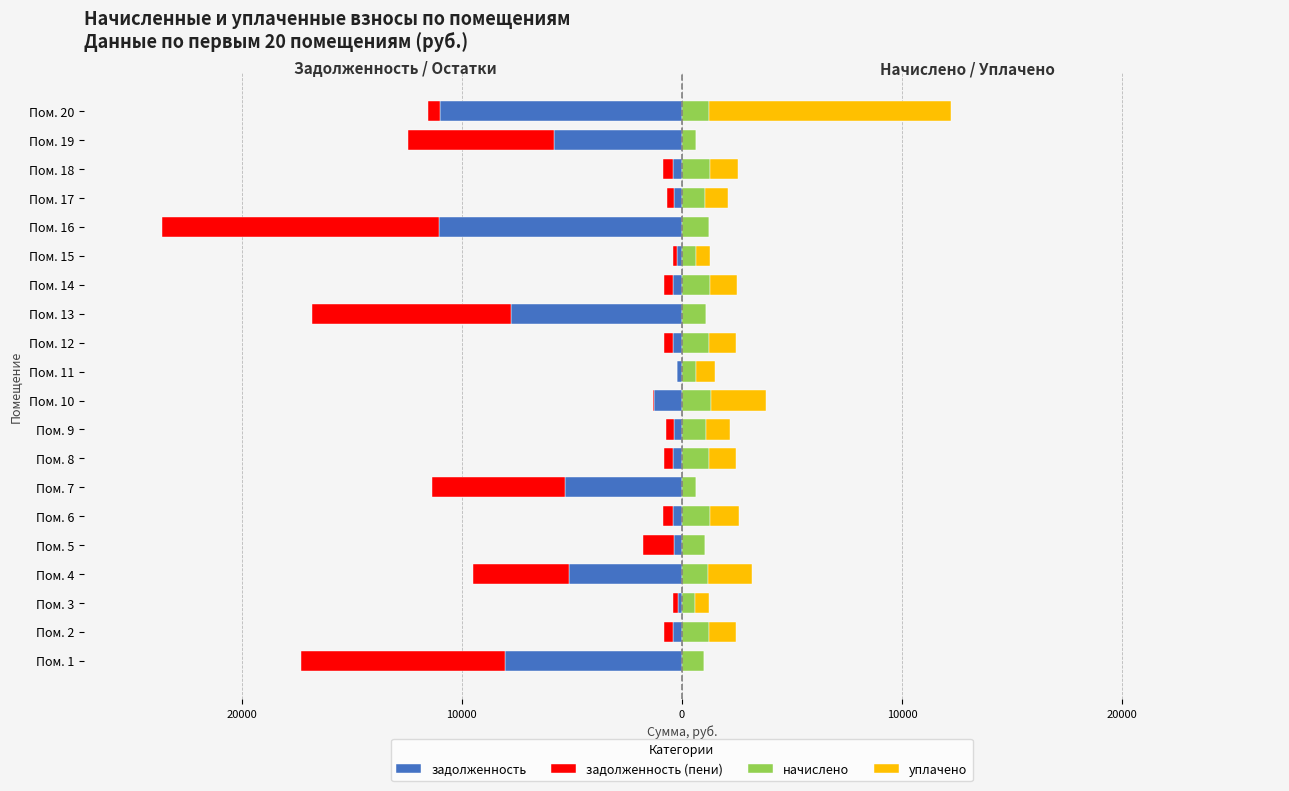

What is the average value of the начислено series?

1051.9